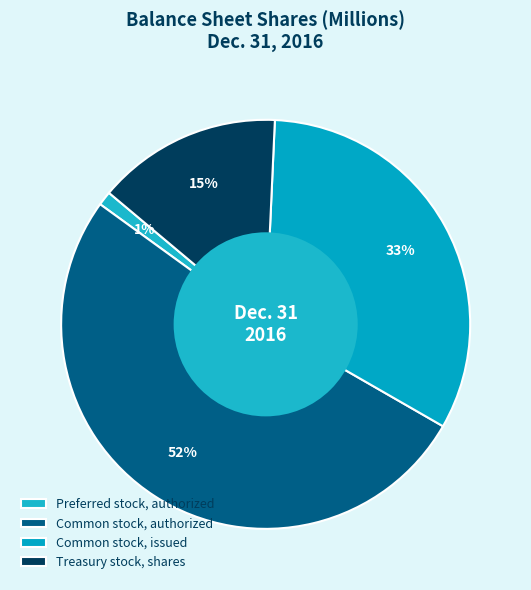

Does any single category account for the majority?

Yes